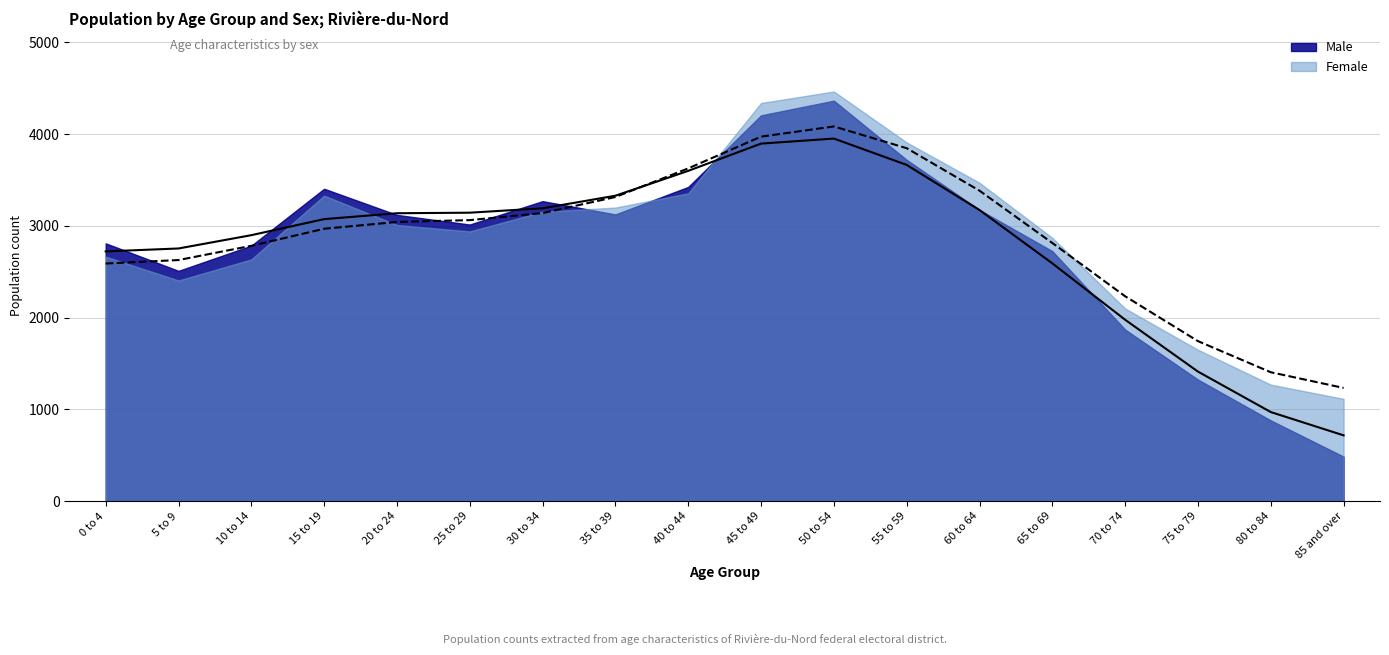

The value of Male at 70 to 74 is 1977. True or false?

True